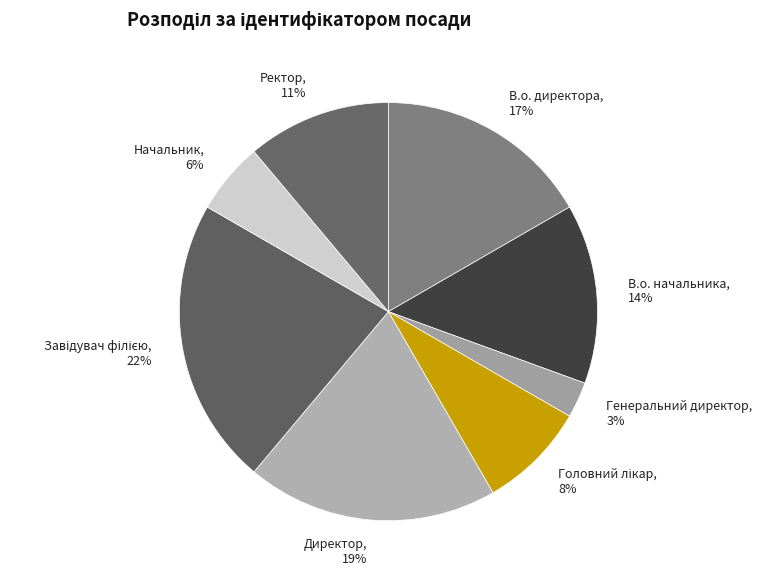

True or false: В.о. директора accounts for 23% of the total.

False